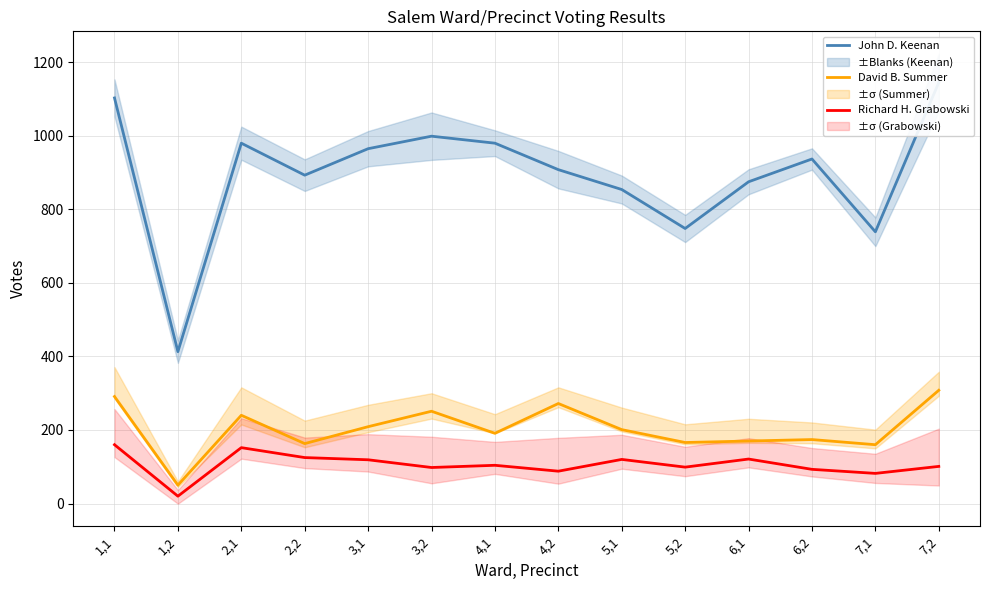

What is the difference between the maximum and minimum values in the Richard H. Grabowski series?

140